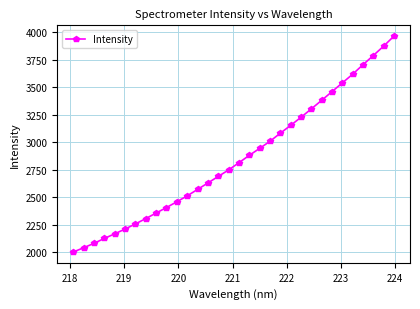

What is the difference between the second highest and minimum values?

1871.6